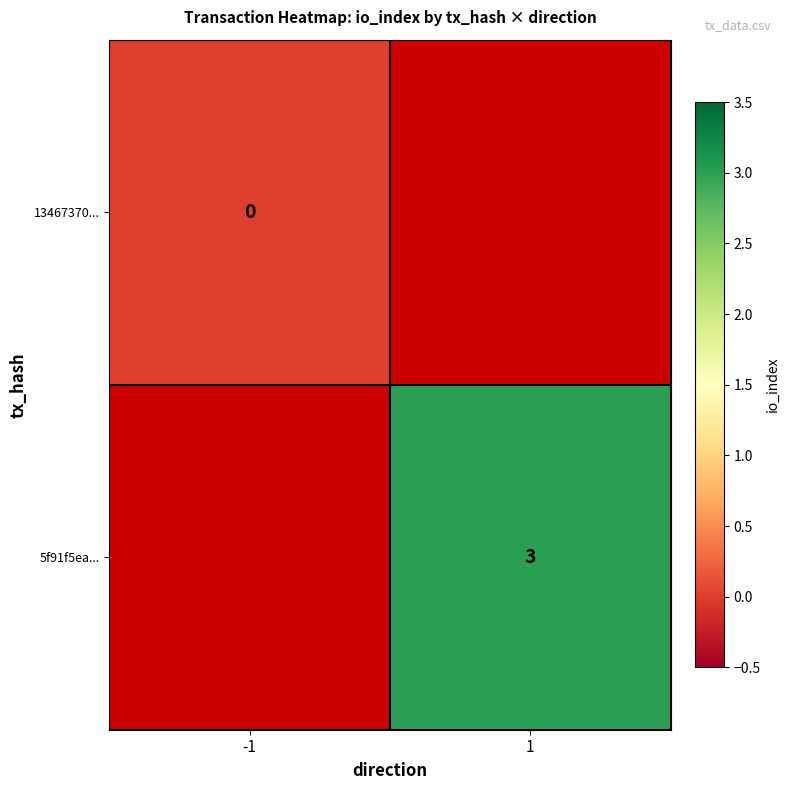

At which category does the chart reach its peak across all series?

1